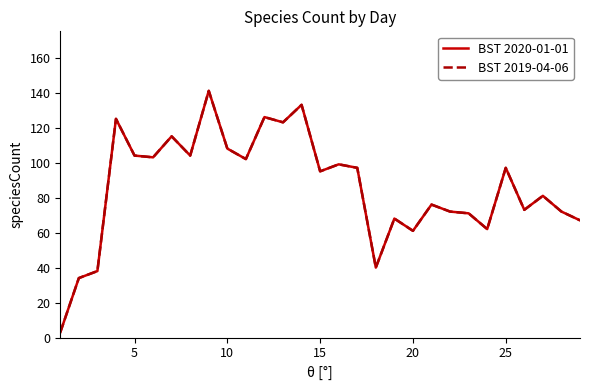

Is this an area chart (filled region under the line)?

No